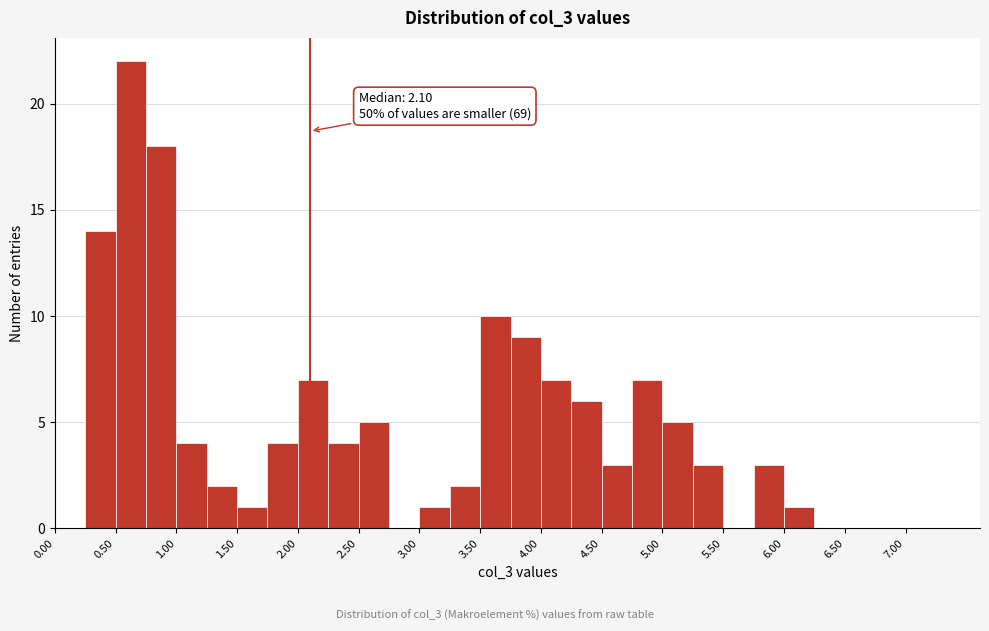

Which range on the x-axis has the tallest bar?

0.50 to 0.75